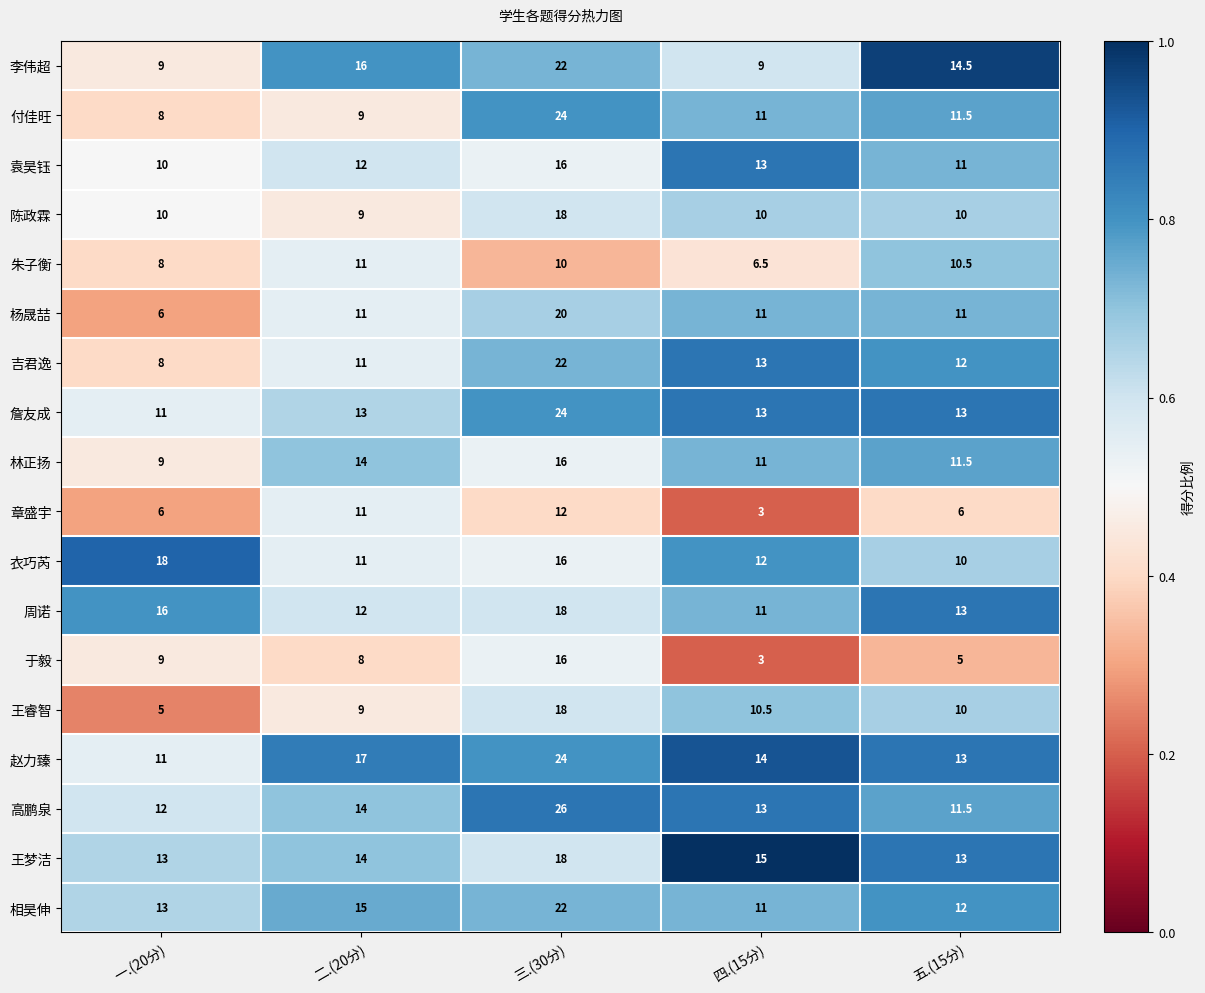

What is the difference between the 吉君逸 values at 二.(20分) and 三.(30分)?

11.0